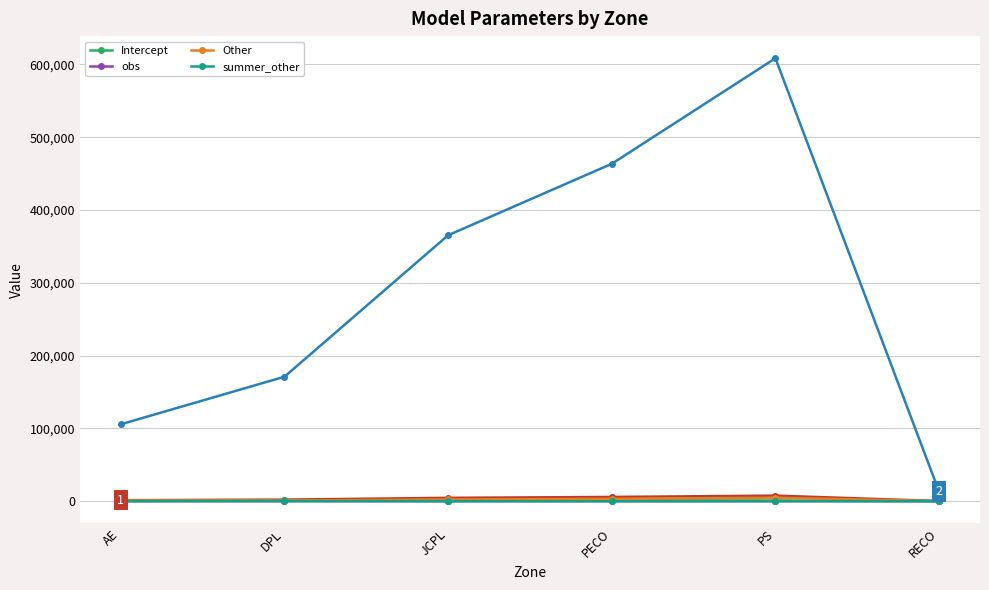

How many categories are shown in the chart?

6